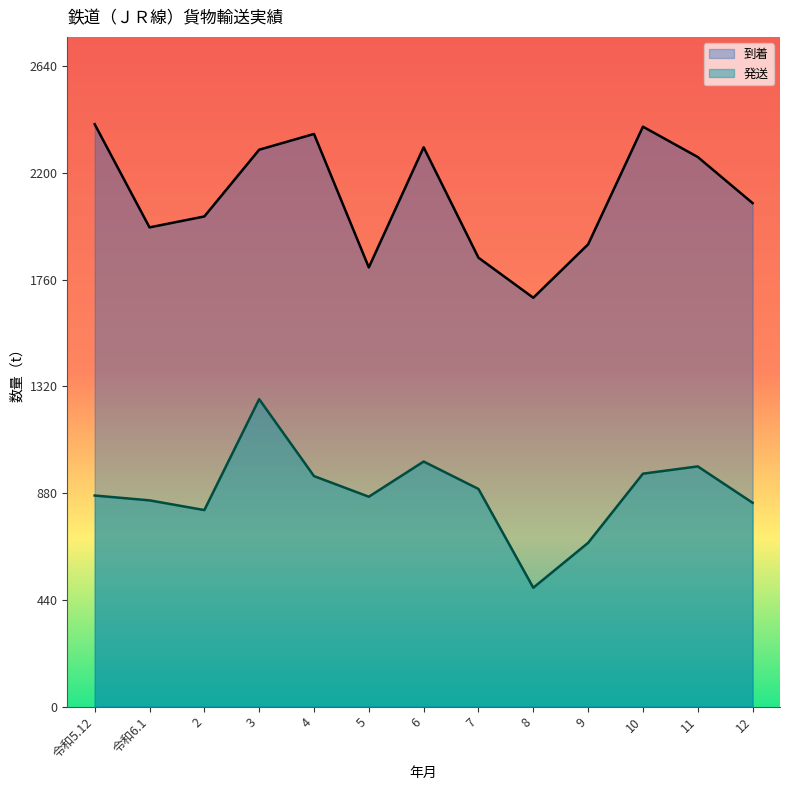

What is the difference between the second highest and minimum values in the 到着 series?

705